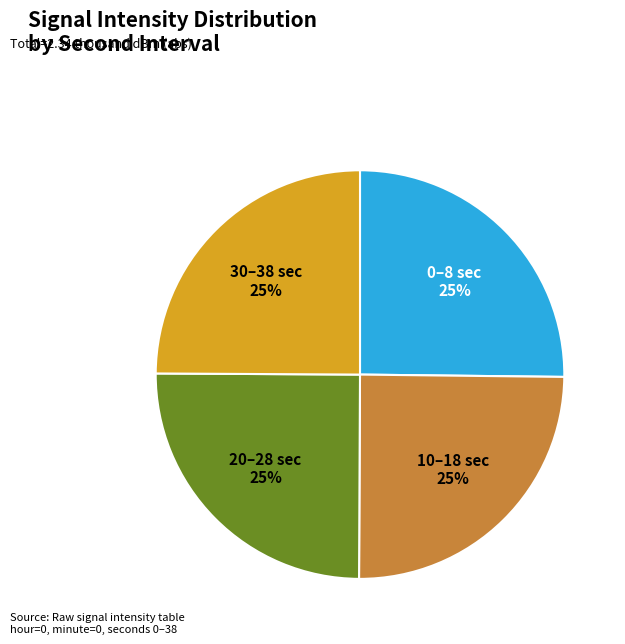

Does any single category account for the majority?

No